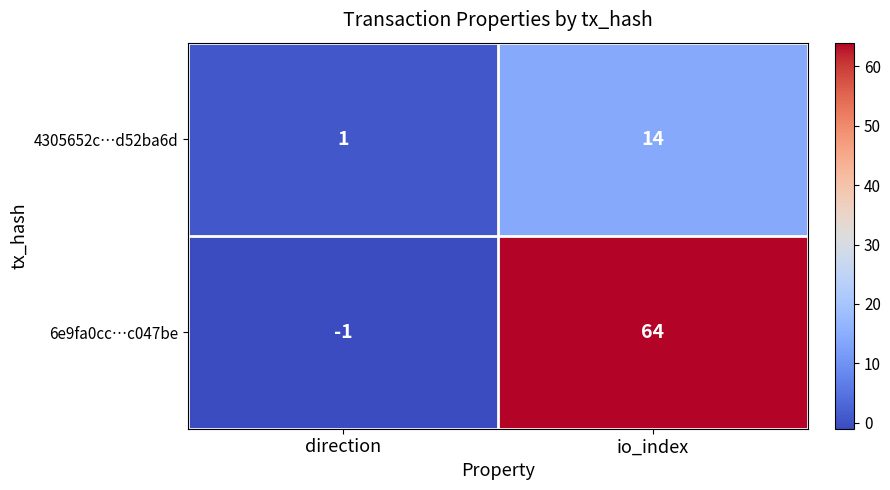

Between direction and io_index, which series saw the biggest shift?

6e9fa0cc…c047be